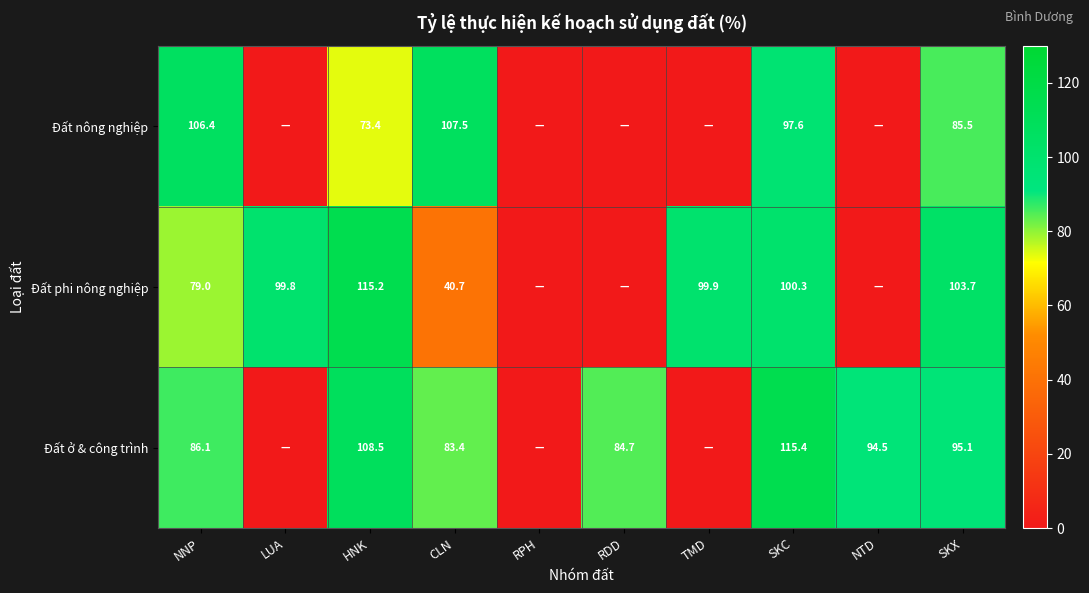

What is the spread (max minus min) of values at SKC?

17.8